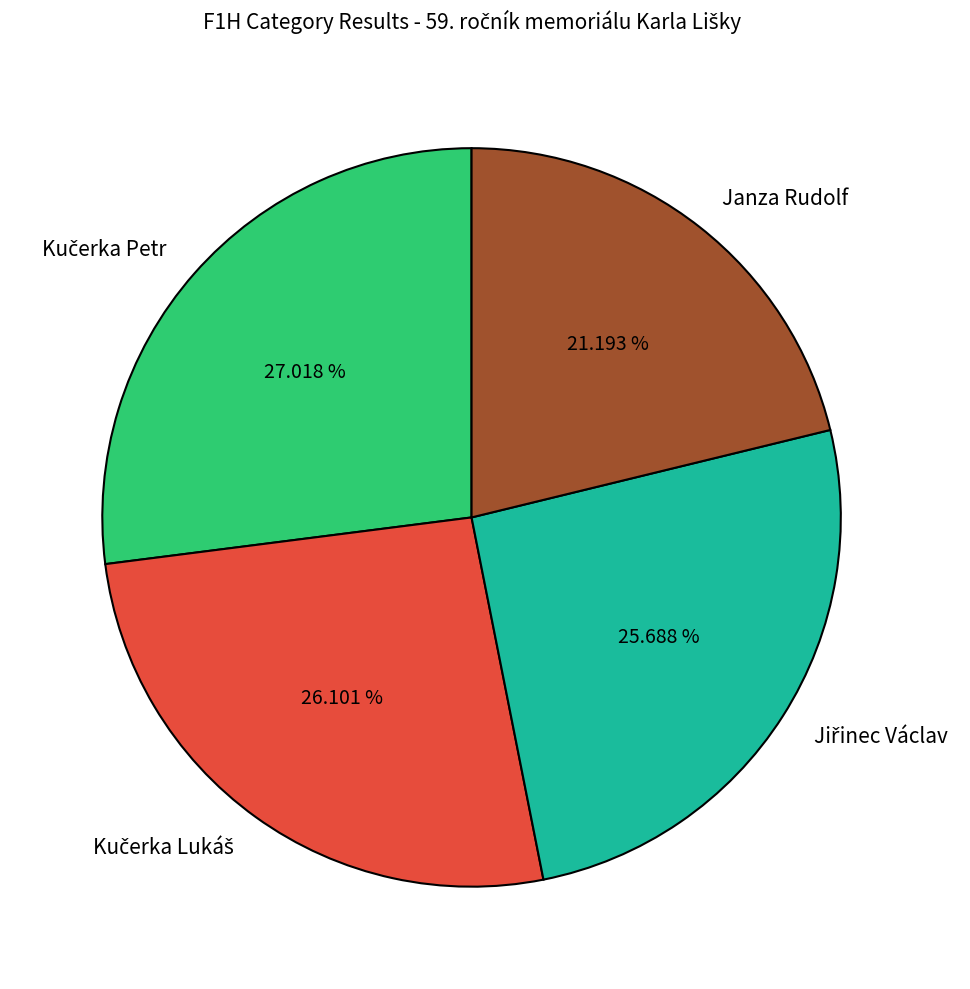

How many slices are in this pie chart?

4